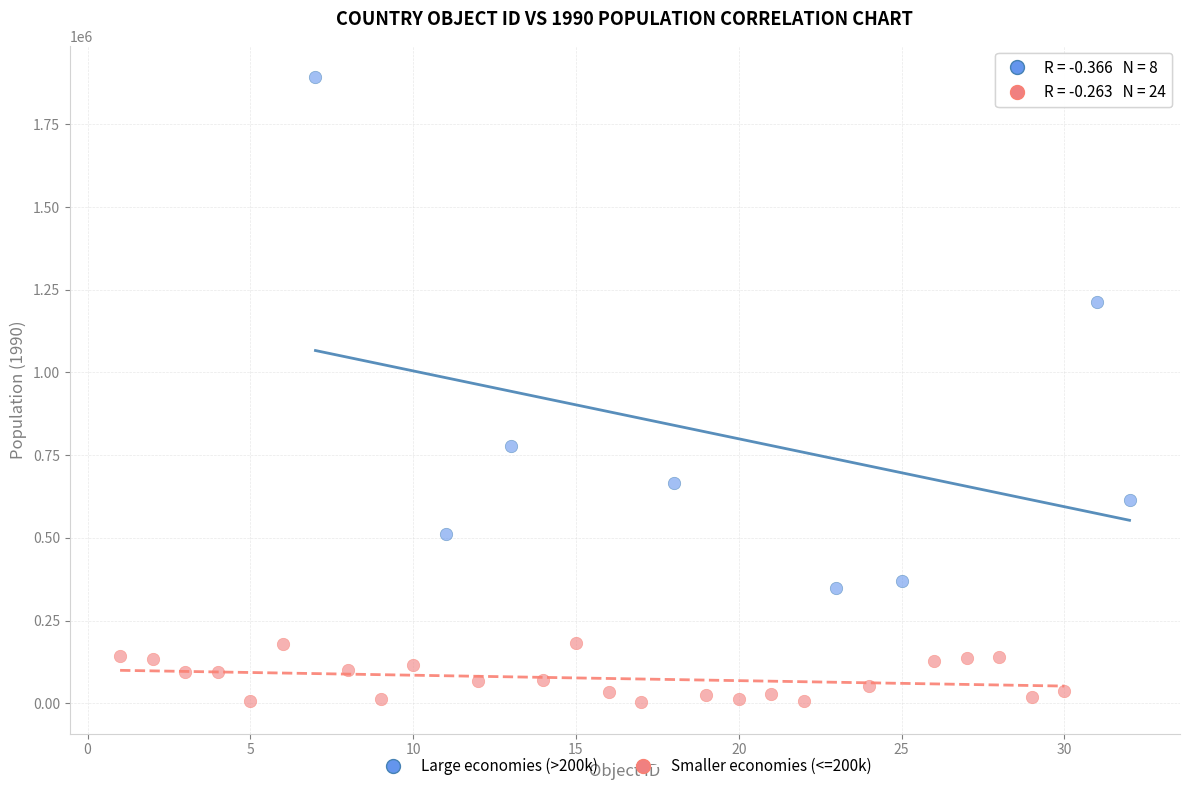

Which series contains the highest Y value?

Large economies (>200k)